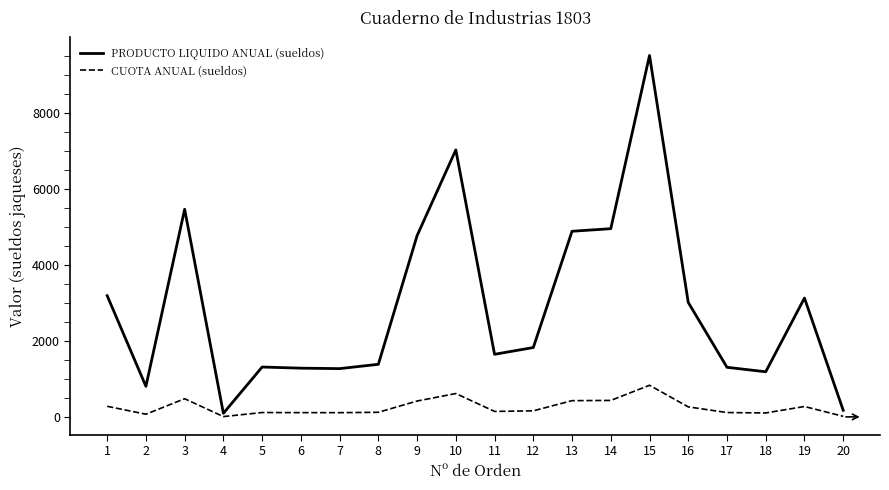

Which category has the highest value in the CUOTA ANUAL (sueldos) series?

15